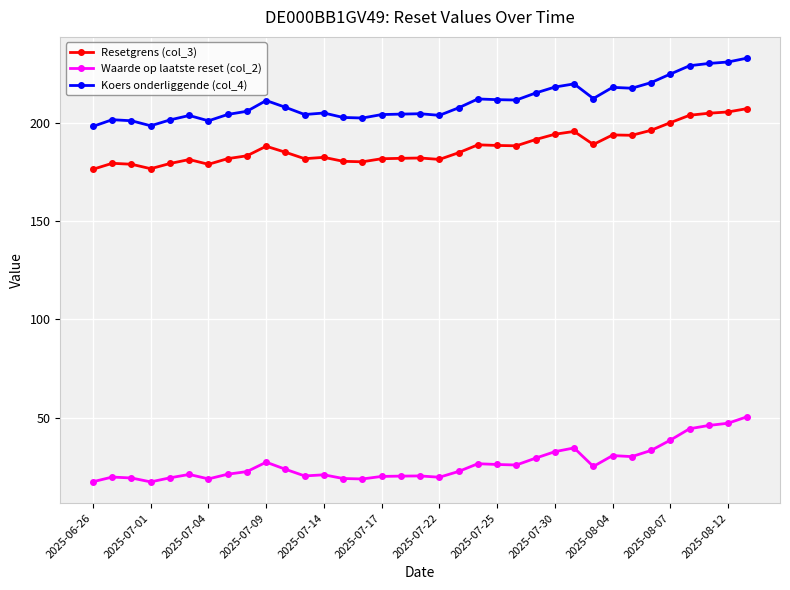

What is the maximum value for Koers onderliggende (col_4)?

232.9